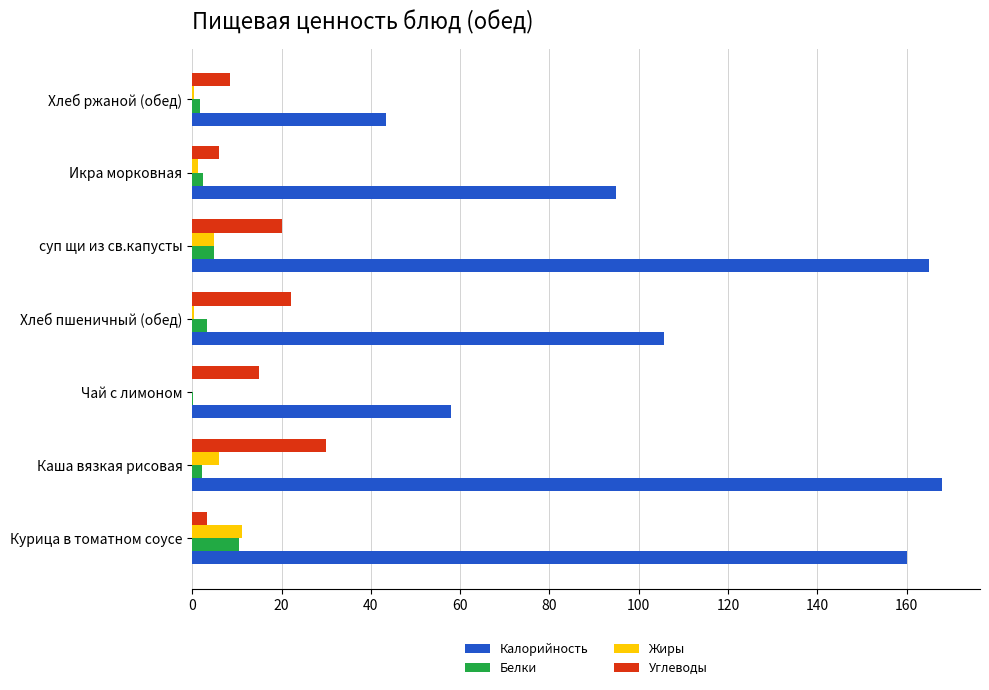

Is it true that Углеводы equals 30.0 at Каша вязкая рисовая?

True